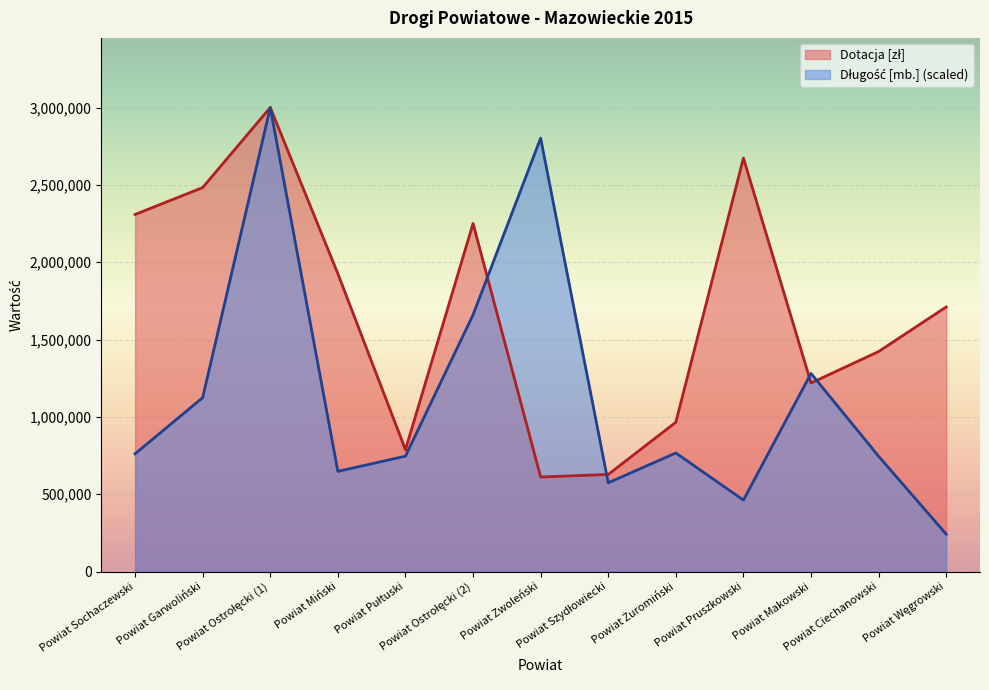

What is the difference between the maximum and minimum values in the Dotacja [zł] series?

2388746.0